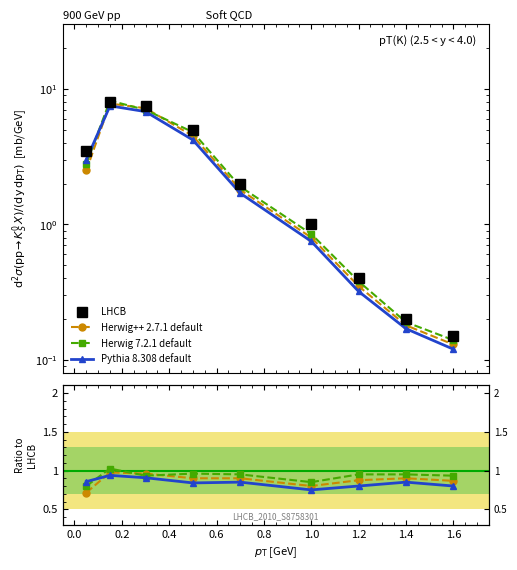

True or false: Herwig++ 2.7.1 default has more than 2 interior local peaks.

False